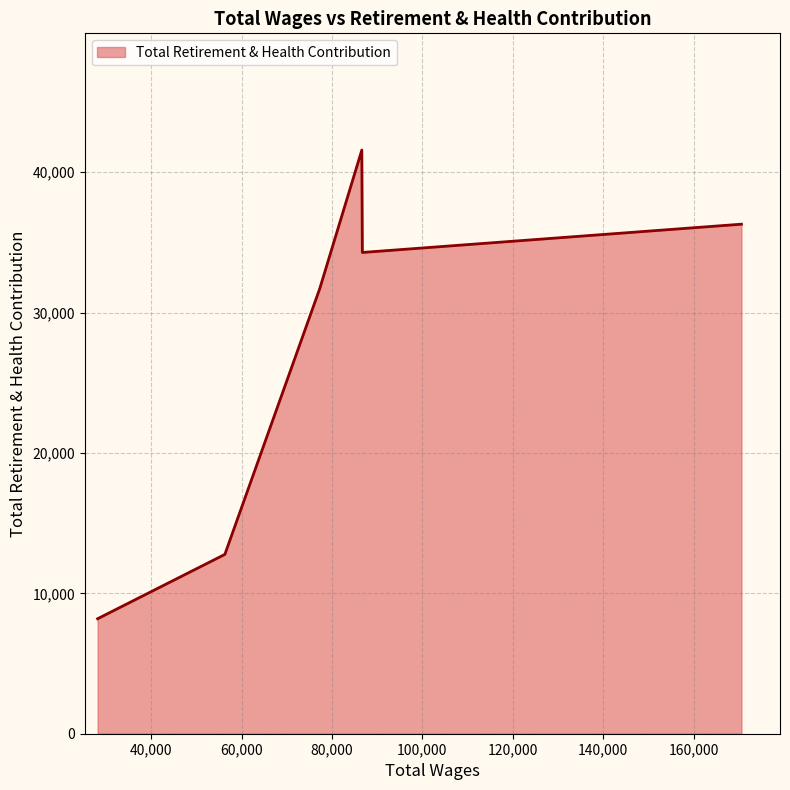

What is the difference between the maximum and minimum values?

33381